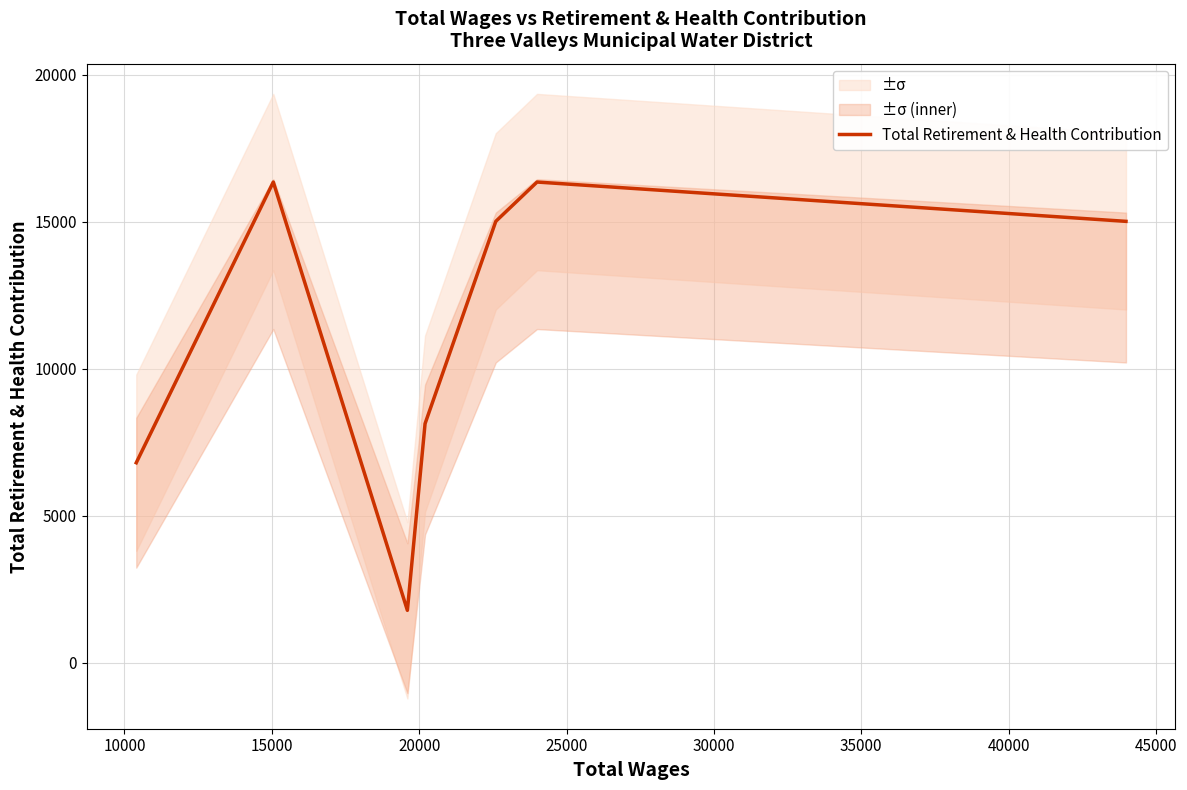

What is the minimum value for Total Retirement & Health Contribution?

1778